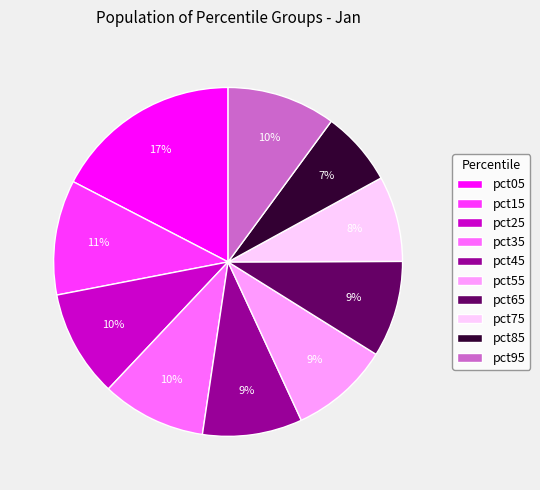

To the nearest percent, what percentage of the pie is pct85?

7%